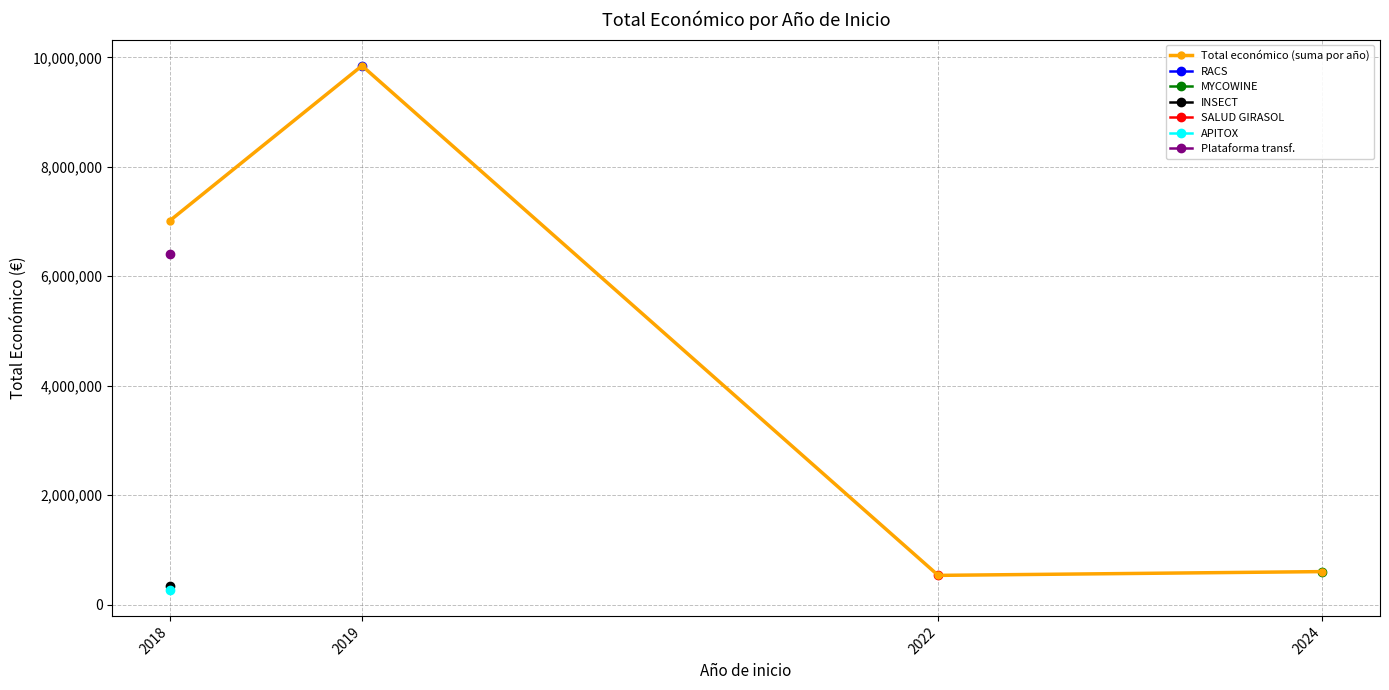

How many data points are above 7017070?

1